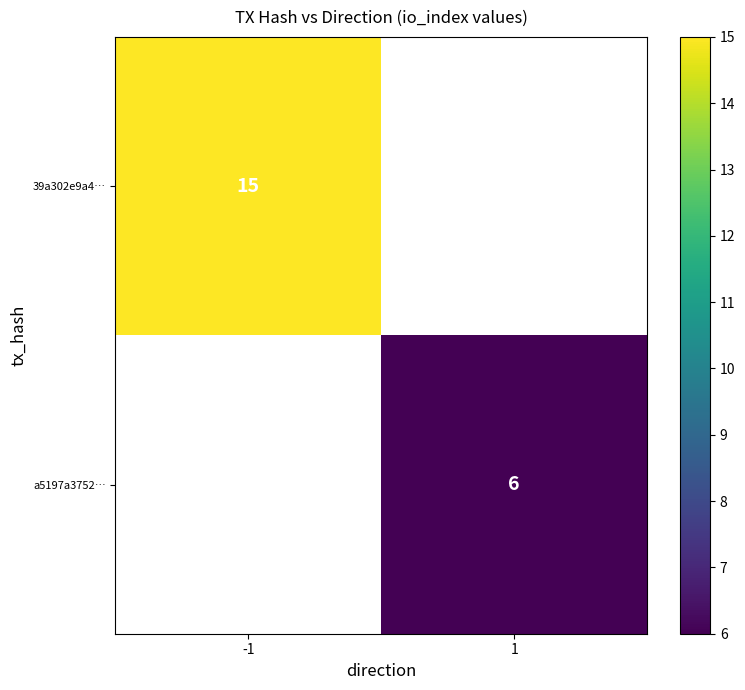

True or false: 39a302e9a4… has a value of 9 at -1.

False